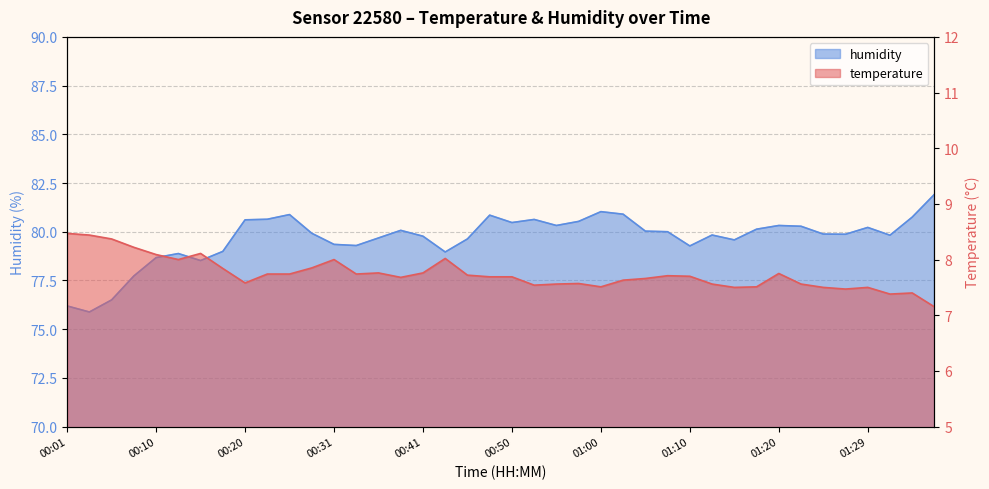

Which has a higher value, 00:10 or 01:22?

00:10